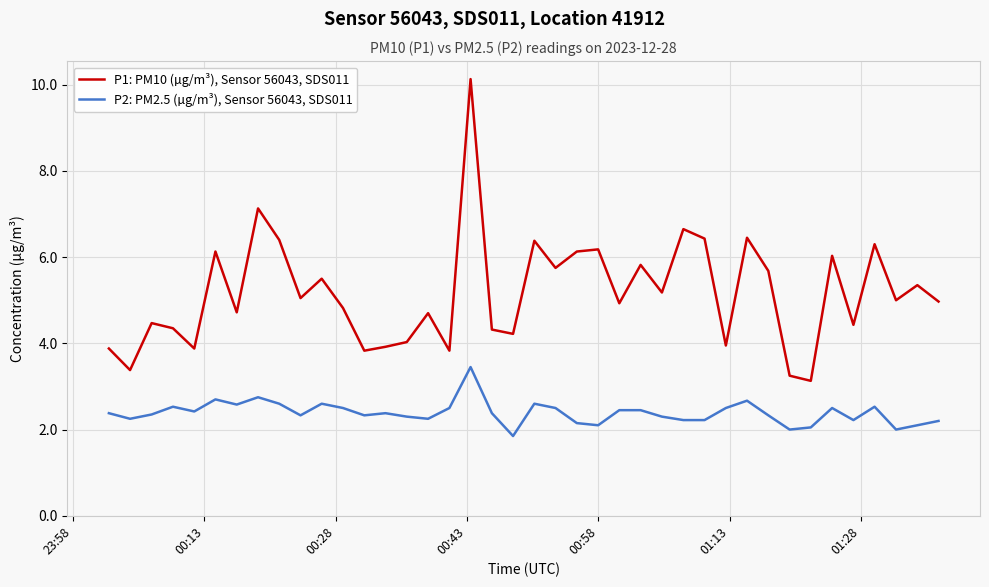

True or false: P1: PM10 (µg/m³), Sensor 56043, SDS011 and P2: PM2.5 (µg/m³), Sensor 56043, SDS011 intersect in this chart.

False